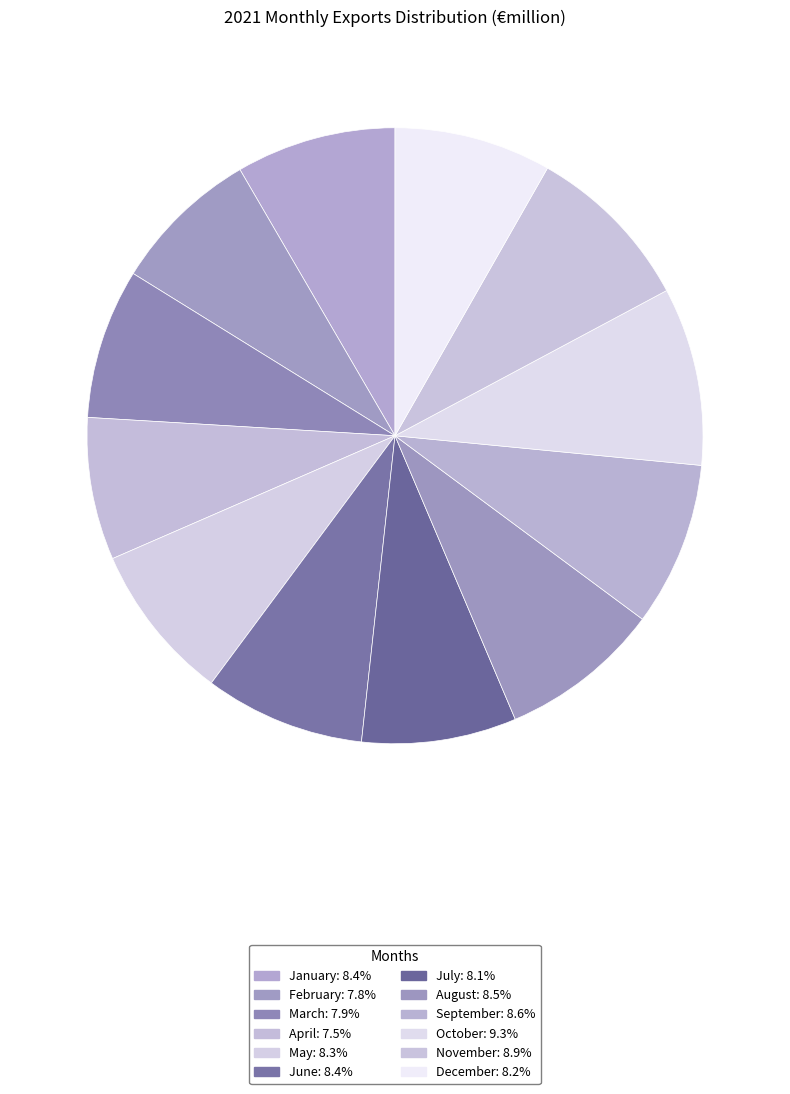

How many slices are in this pie chart?

12